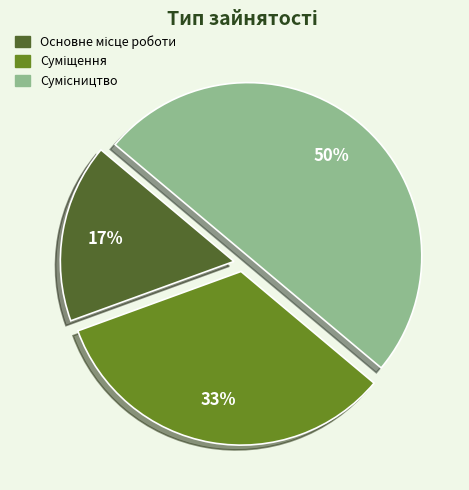

To the nearest percent, what is the average slice percentage?

33%